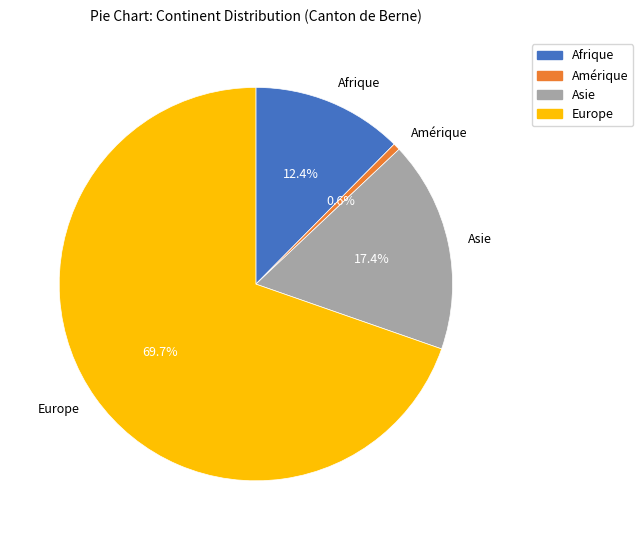

Which slice is the largest?

Europe